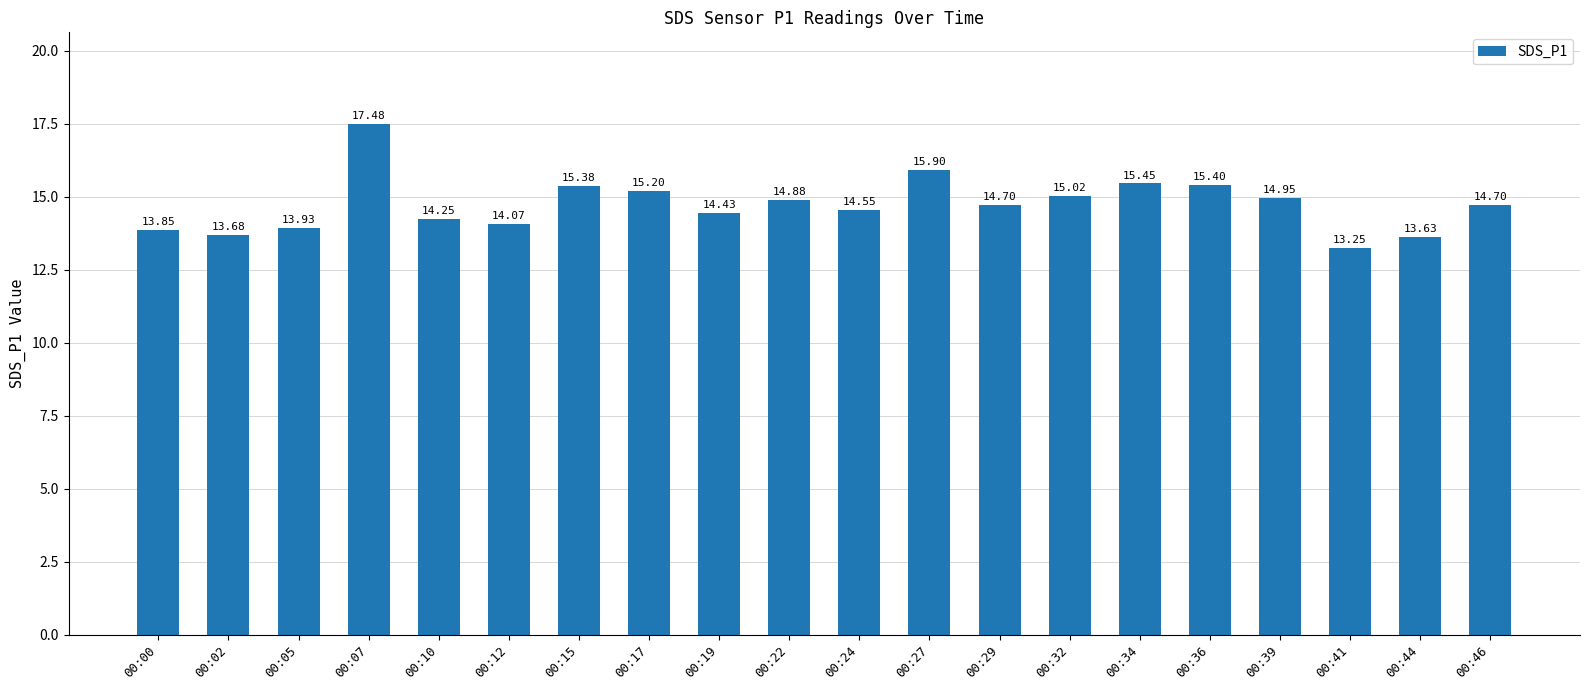

Between 00:17 and 00:02, which is larger?

00:17